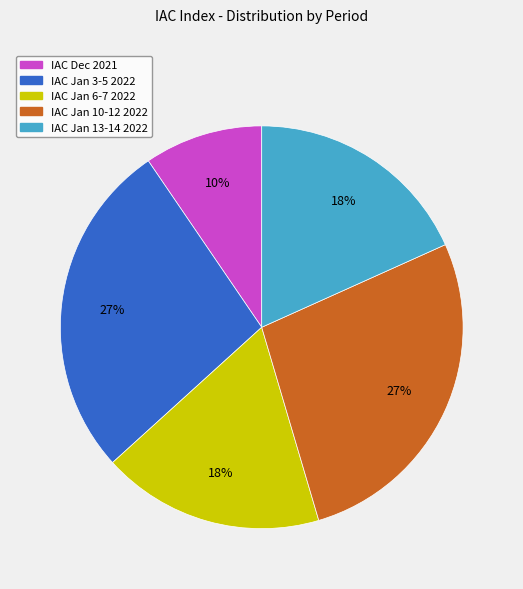

Is there a majority slice in this chart?

No